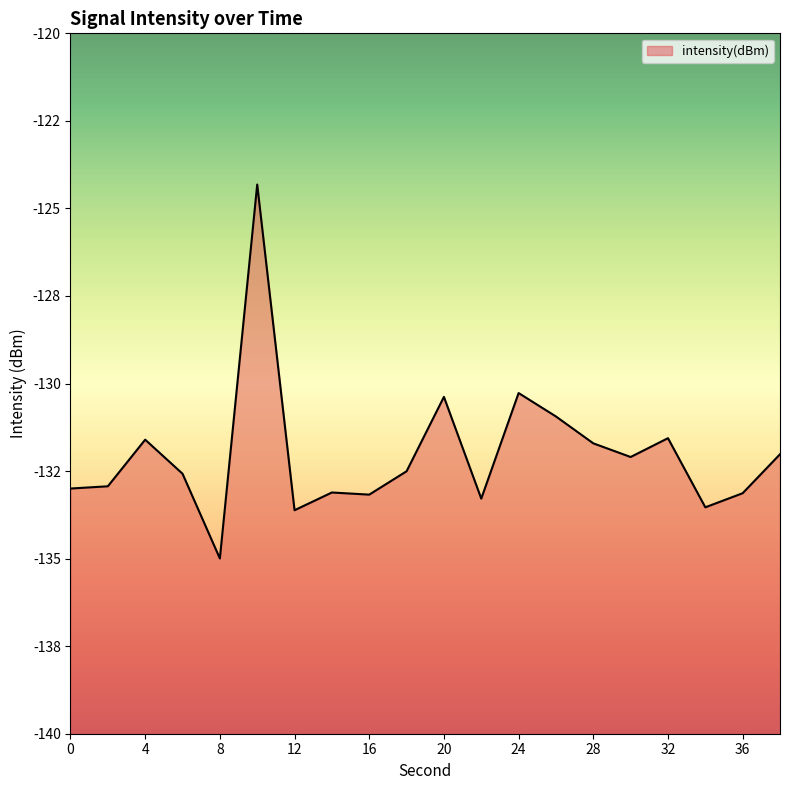

The chart shows a value of -184.0 at 18. True or false?

False